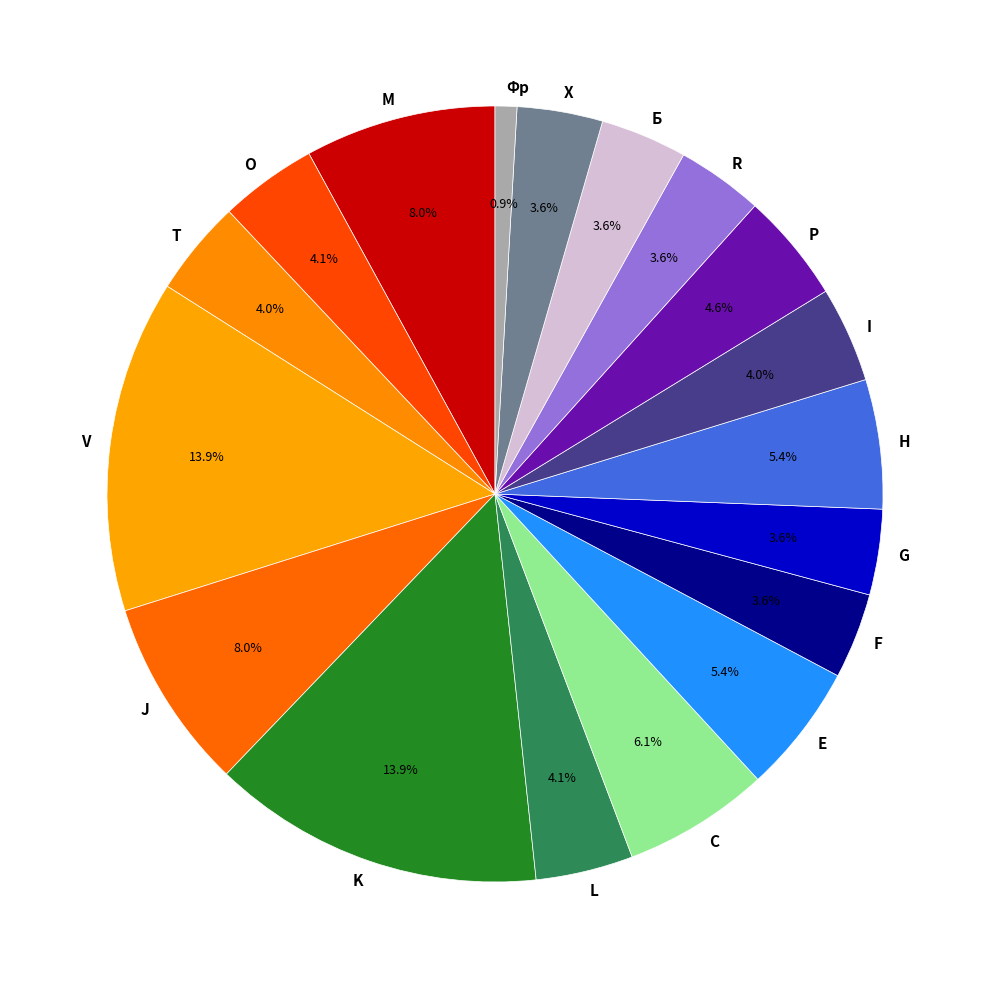

Which category has the smallest portion of the pie?

Фр